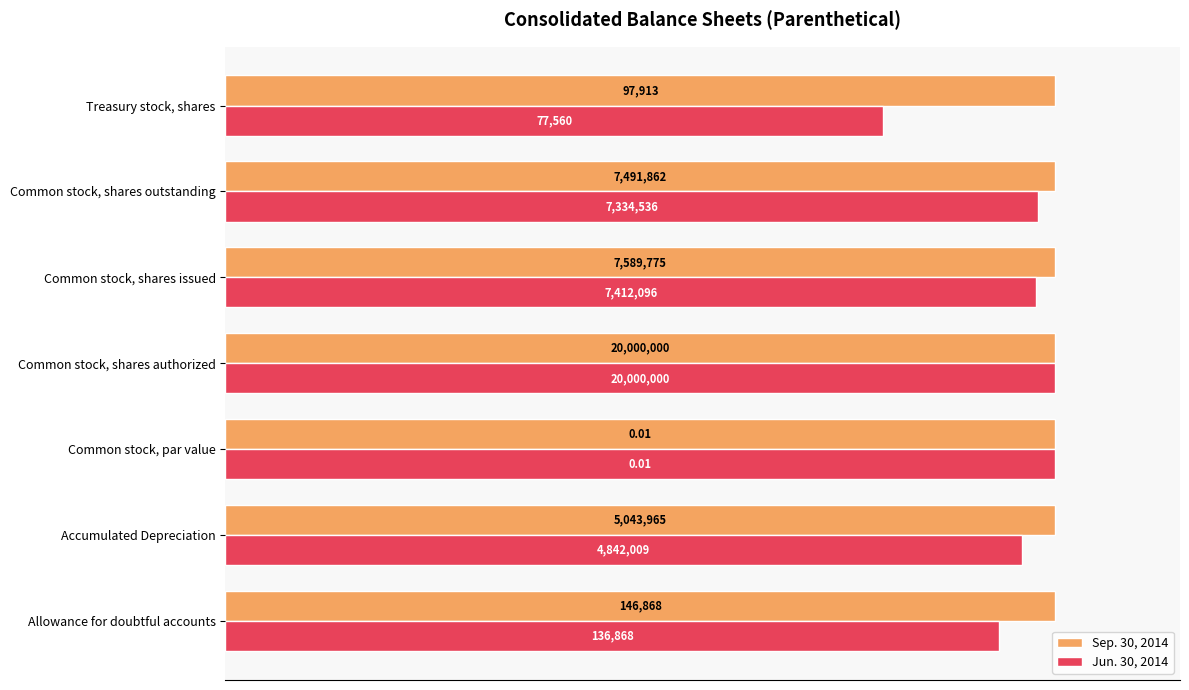

What are all the series names shown in the legend?

Sep. 30, 2014, Jun. 30, 2014